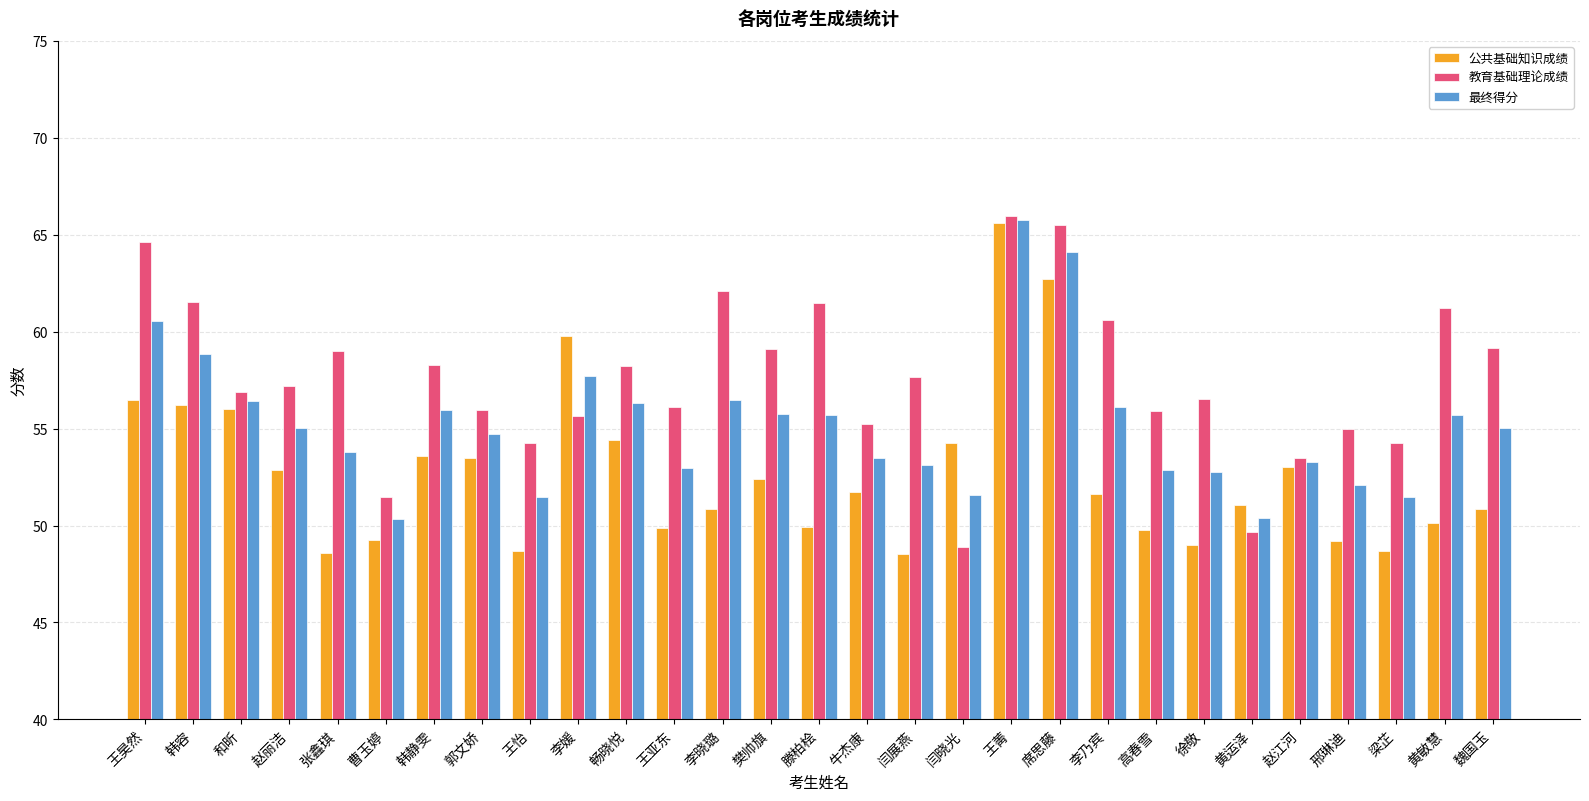

Where is 公共基础知识成绩 nearest to the value 57?

王昊然